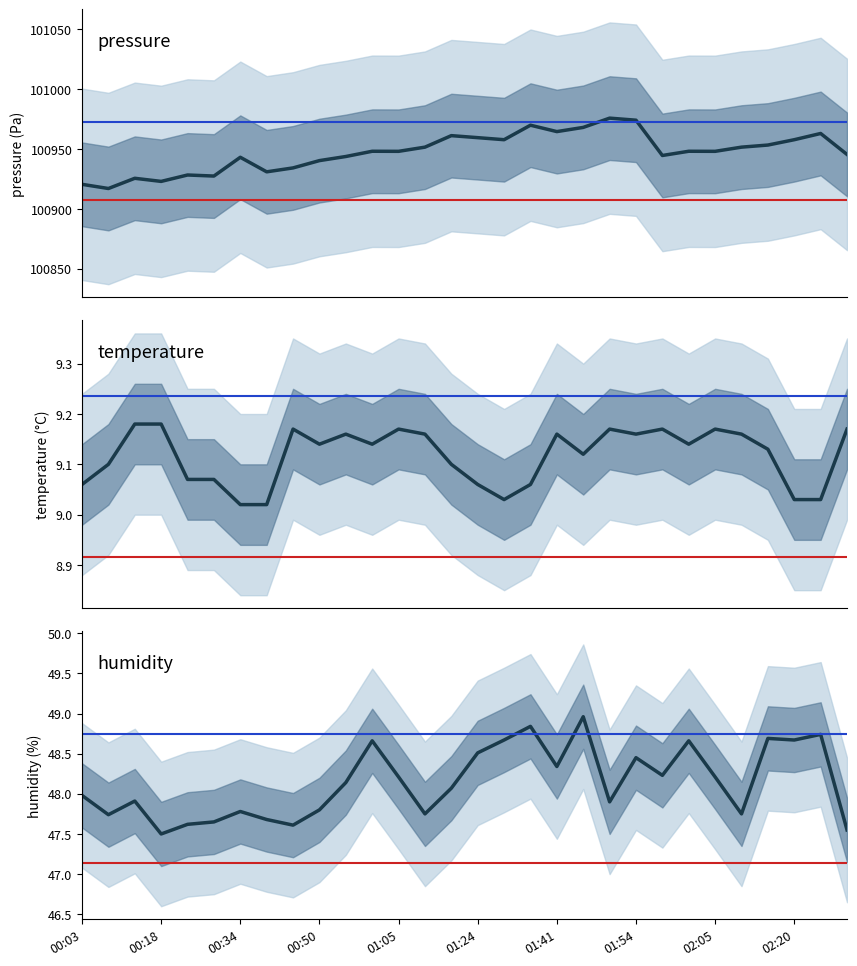

The pressure series shows 100970.0 at 17. True or false?

True